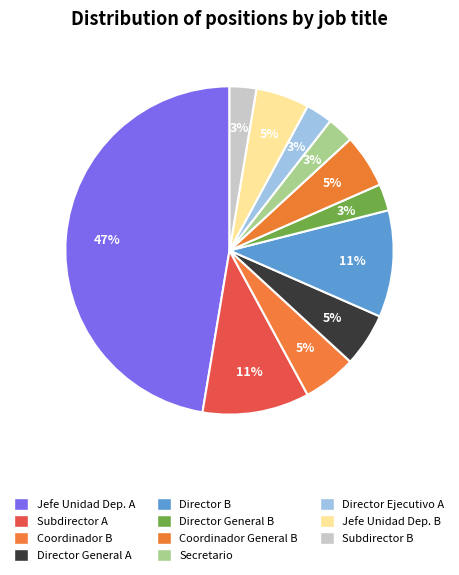

What is the smallest slice in the pie chart?

DIRECTOR GENERAL "B"